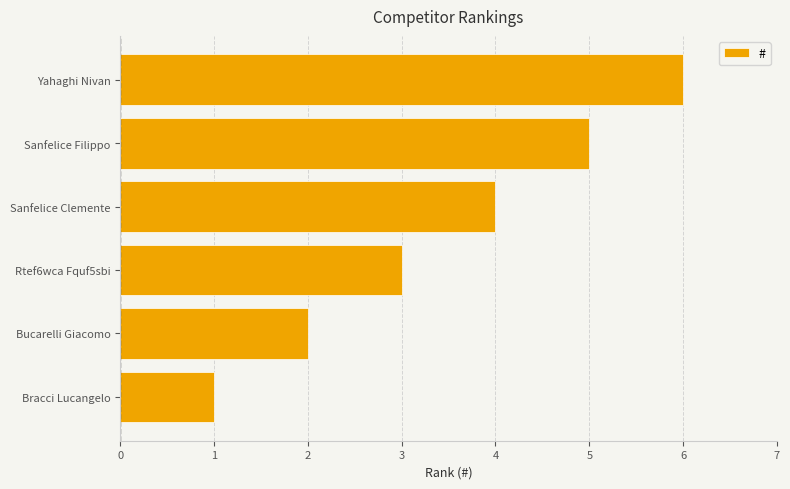

Rank the categories by value from highest to lowest.

Yahaghi Nivan, Sanfelice Filippo, Sanfelice Clemente, Rtef6wca Fquf5sbi, Bucarelli Giacomo, Bracci Lucangelo